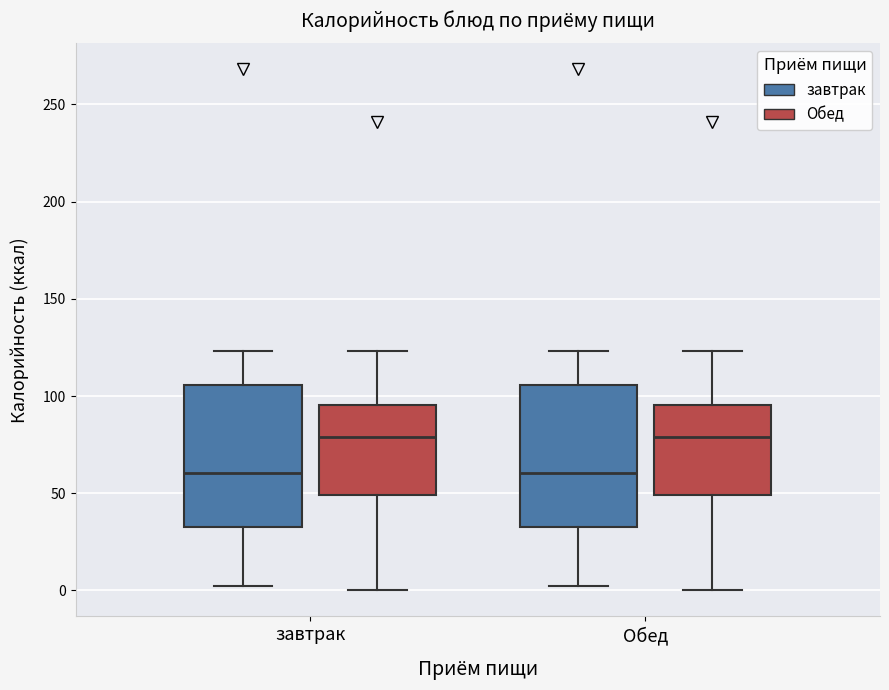

Where does the median line of the box for завтрак (Обед) sit on the y-axis? The values are not printed on the chart, so give them approximately, as read against the axis.

80